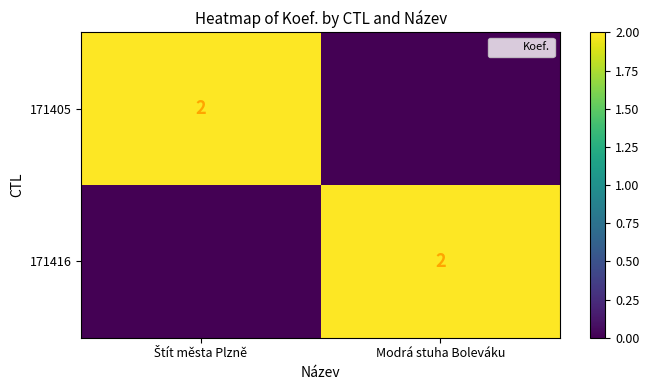

At Modrá stuha Boleváku, list the series in order from smallest to largest.

171405, 171416